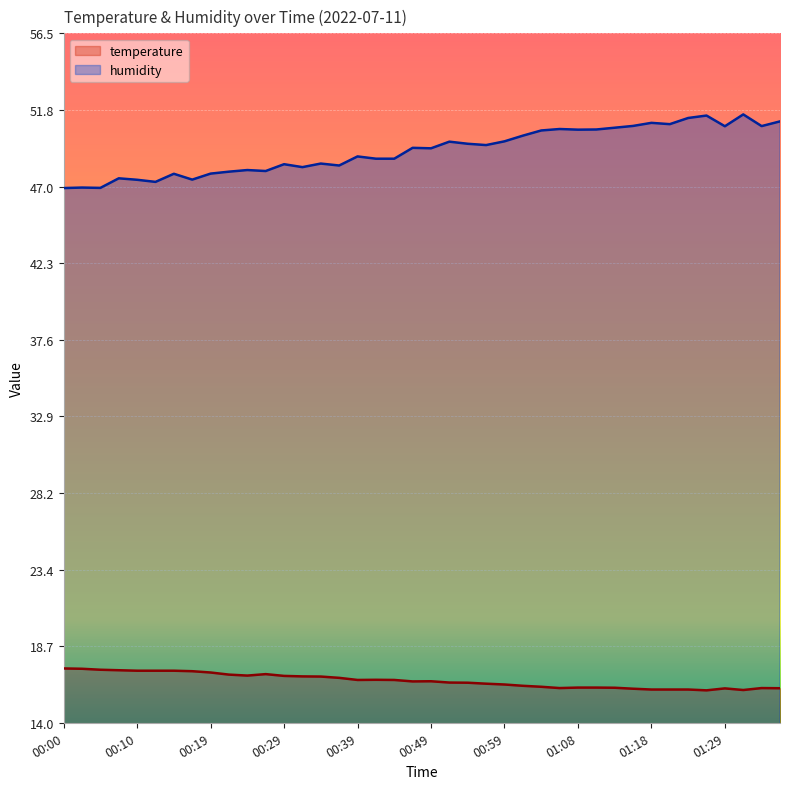

True or false: humidity and temperature intersect in this chart.

False